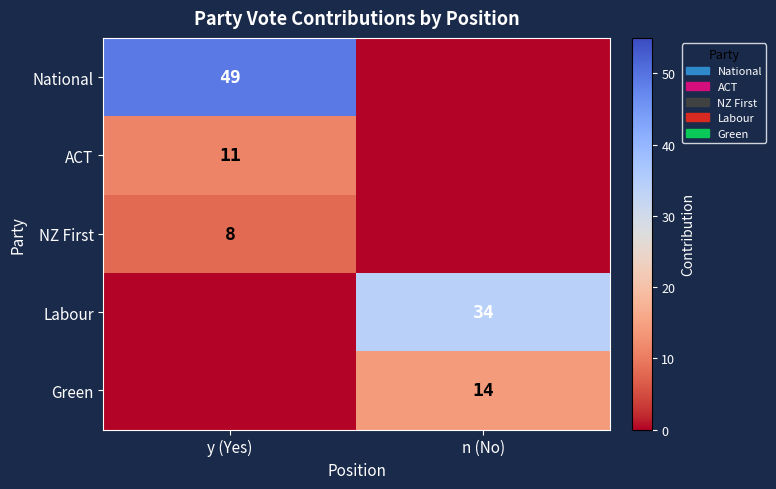

True or false: ACT has a value of 17 at y (Yes).

False